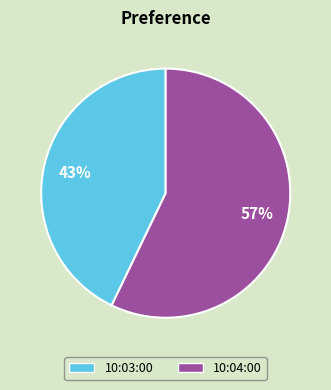

Is there a majority slice in this chart?

Yes